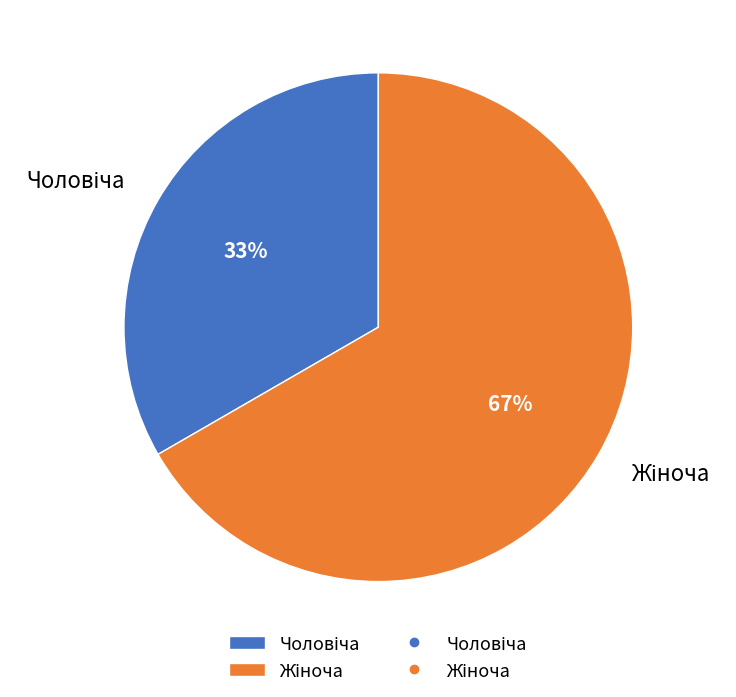

Does any single category account for the majority?

Yes